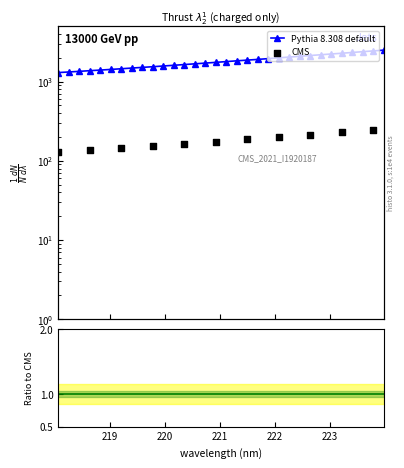

What is the change in value from 218.8244 to 220.5444?

+278.9